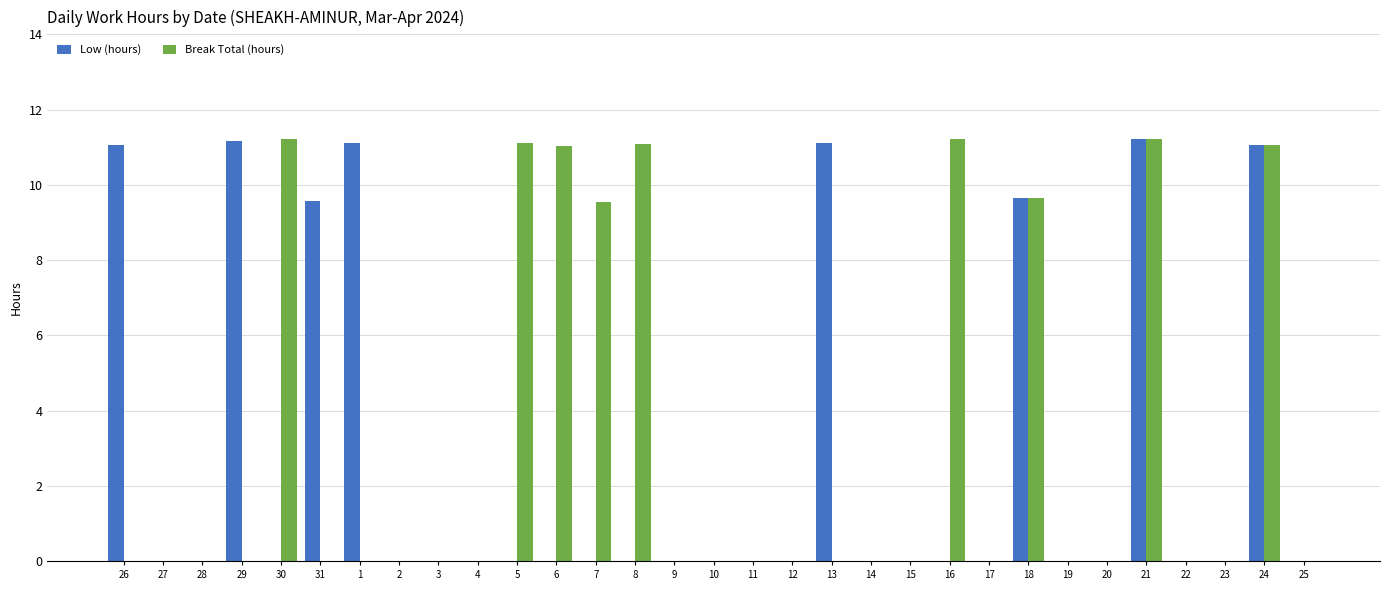

At which category is the sum across all series the highest?

21